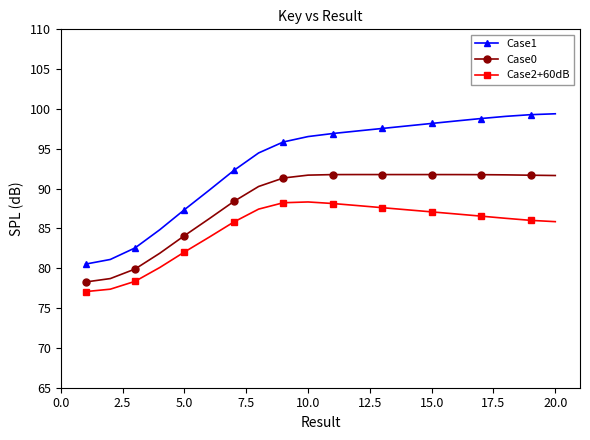

List the series in order of their peak value, lowest first.

Case2+60dB, Case0, Case1